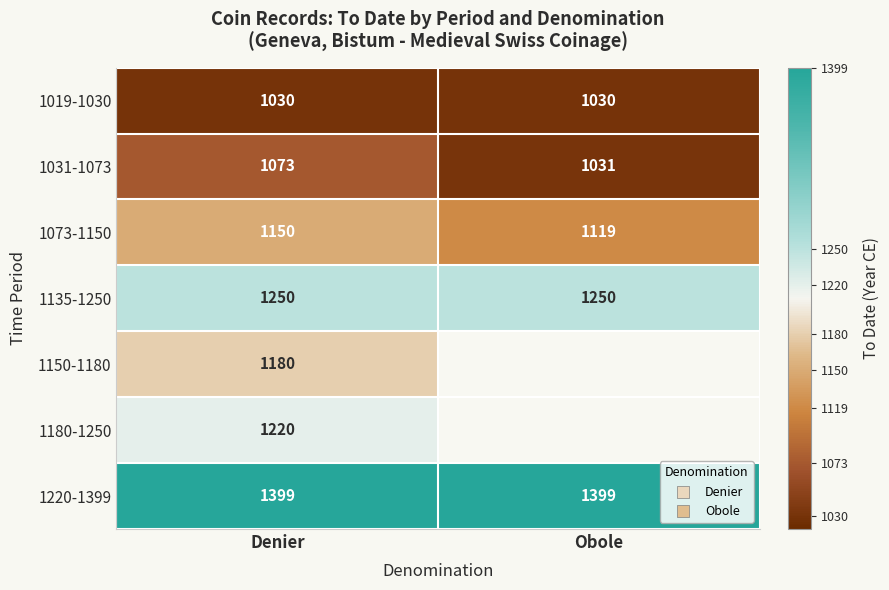

What is the average value of the 1019-1030 series?

1030